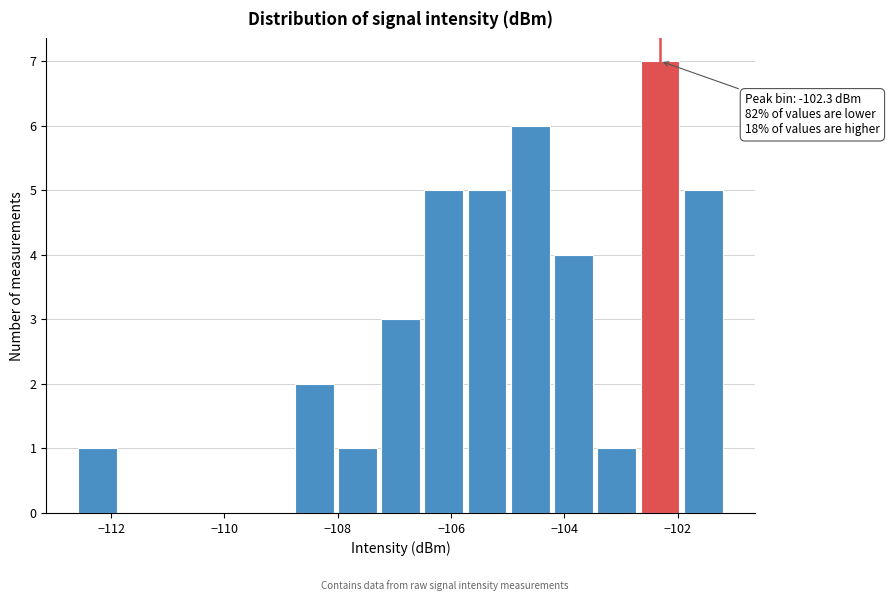

Read against the x-axis, roughly where is the centre of the tallest bar?

-102.4